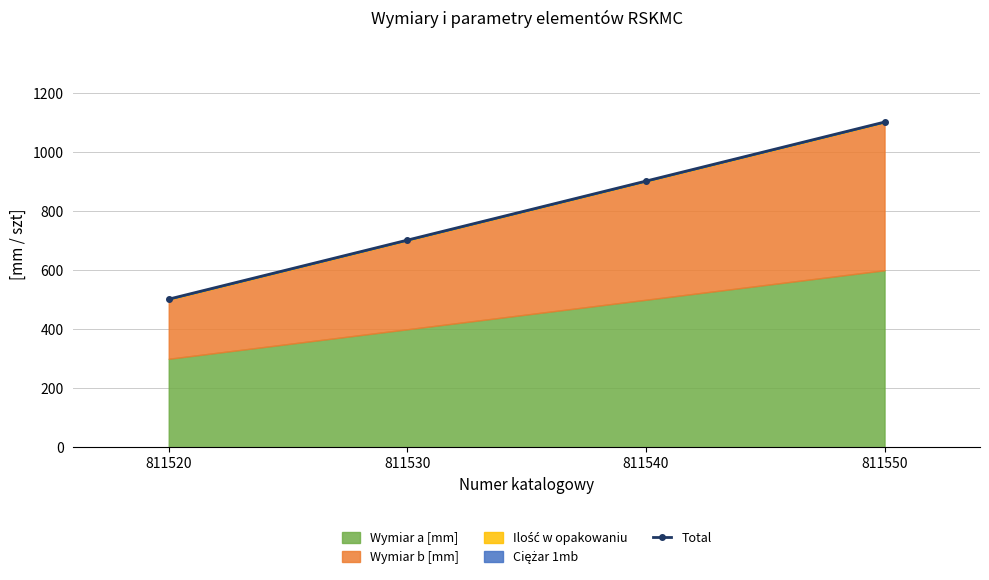

List the labels in order of value, smallest first.

811520, 811530, 811540, 811550